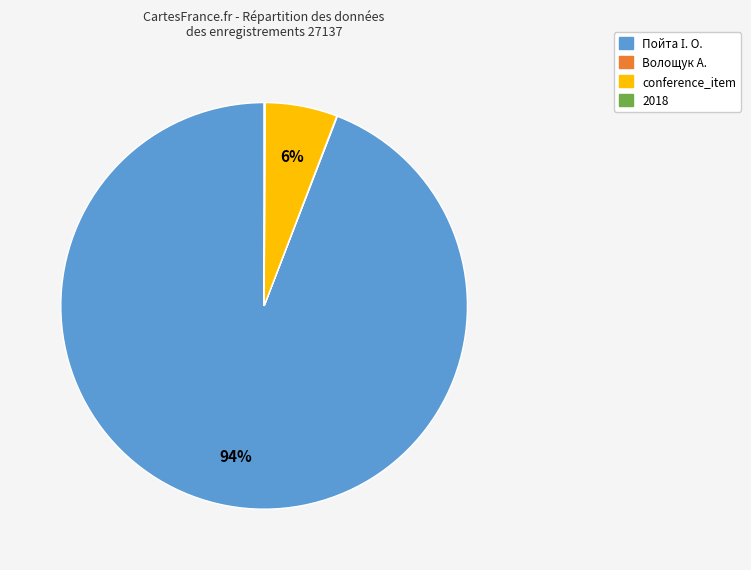

To the nearest percent, what is the average slice percentage?

25%